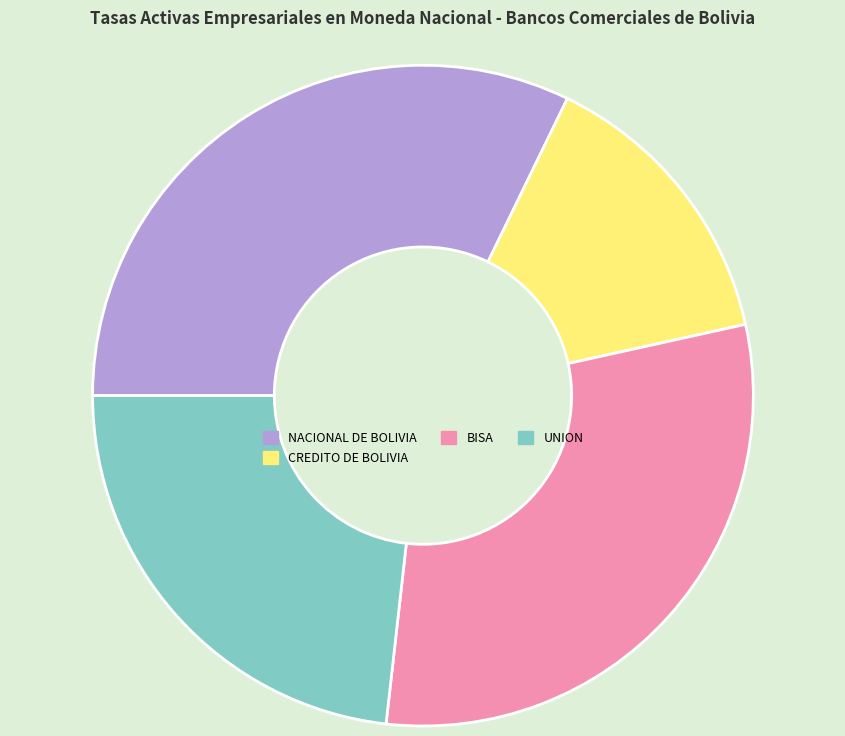

Is UNION the majority of the pie?

No